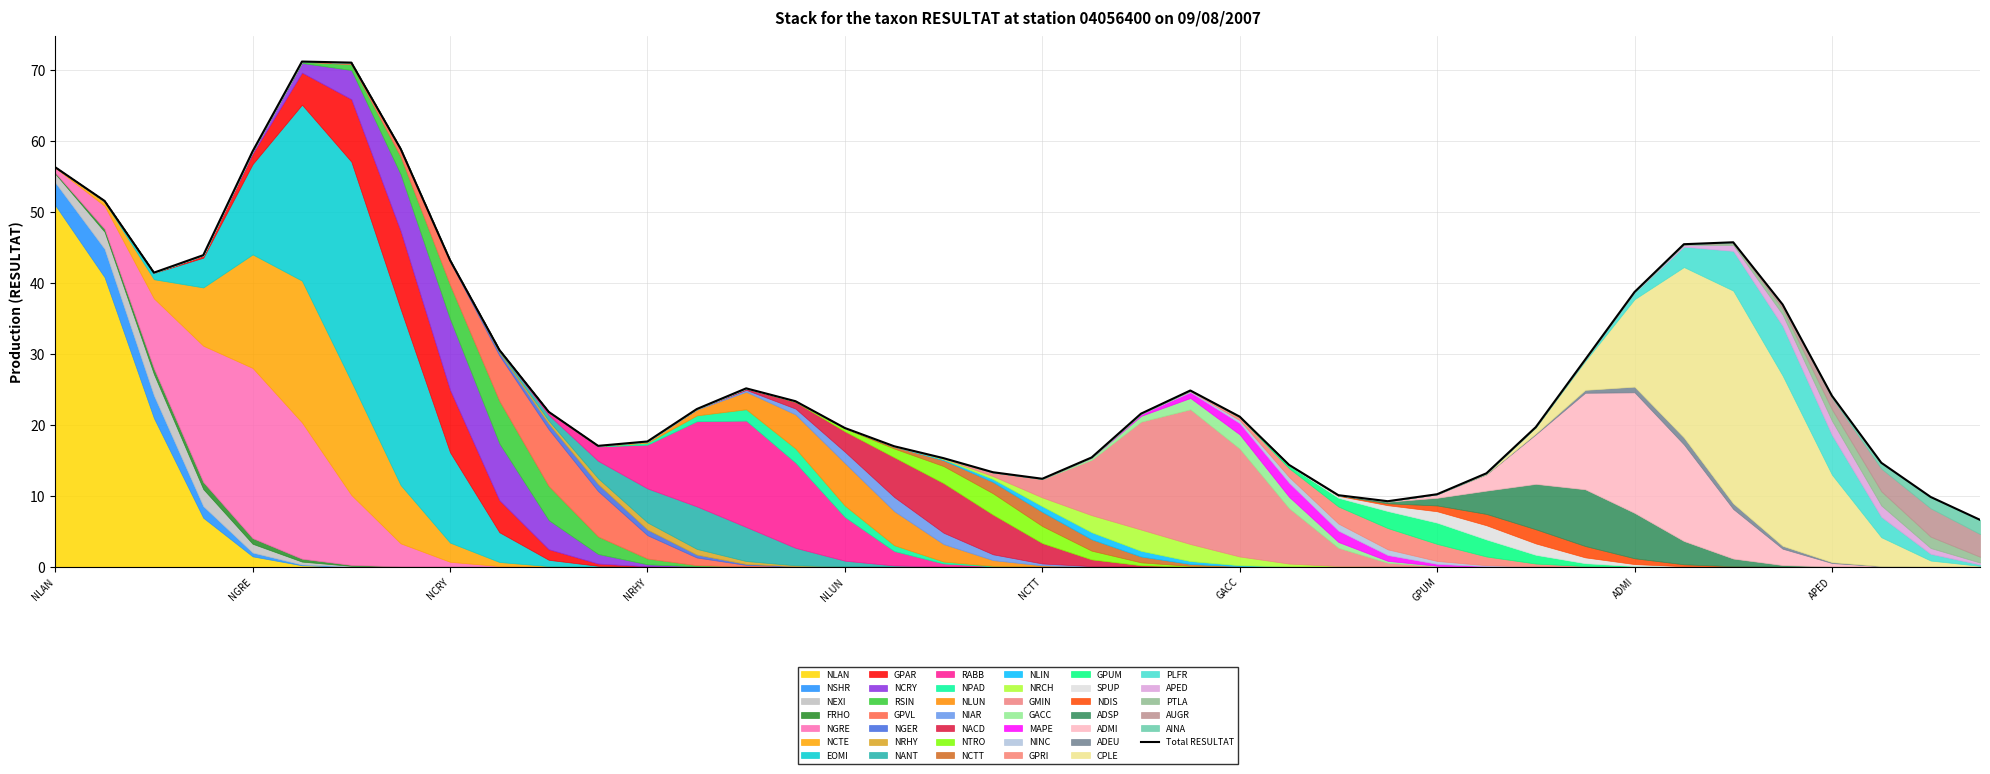

Read the value at 21.

15.4